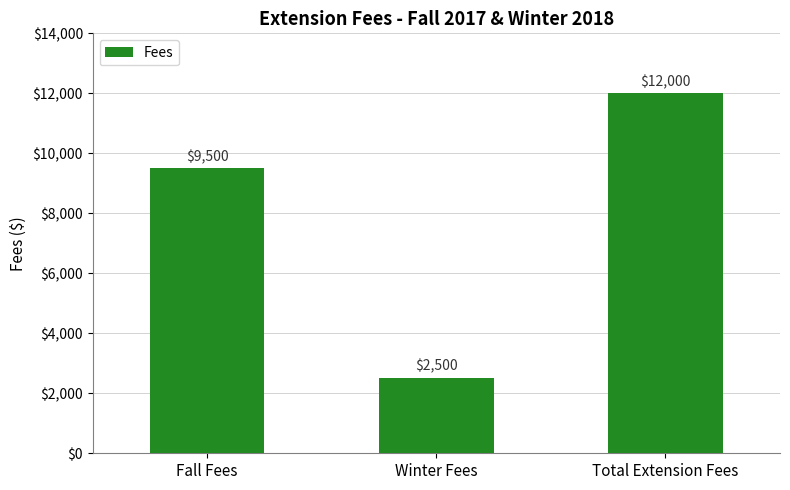

The value at Fall Fees is 9500. True or false?

True